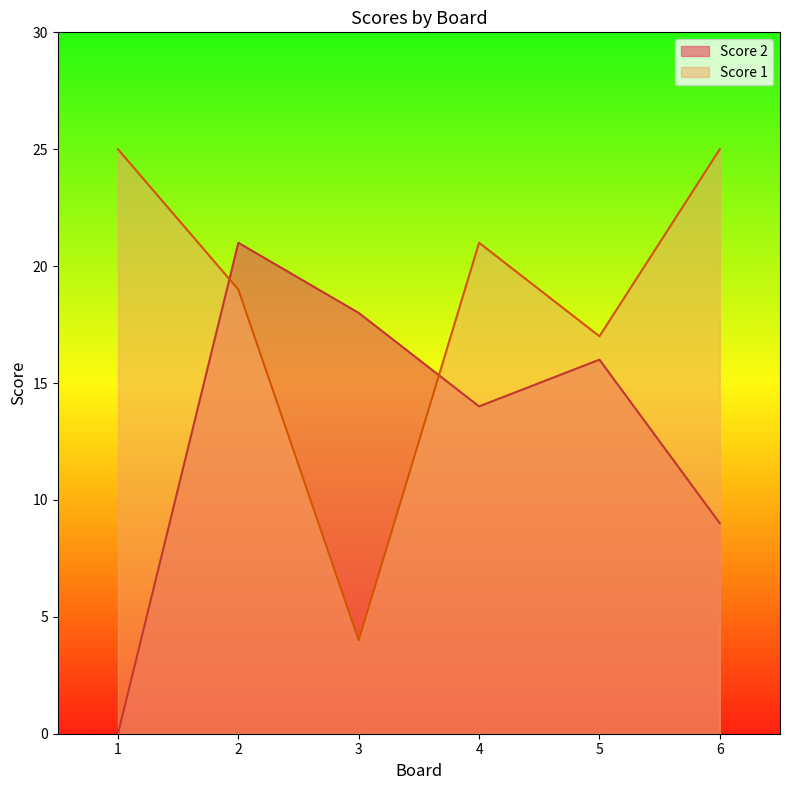

The Score 2 series shows 14 at 4. True or false?

True